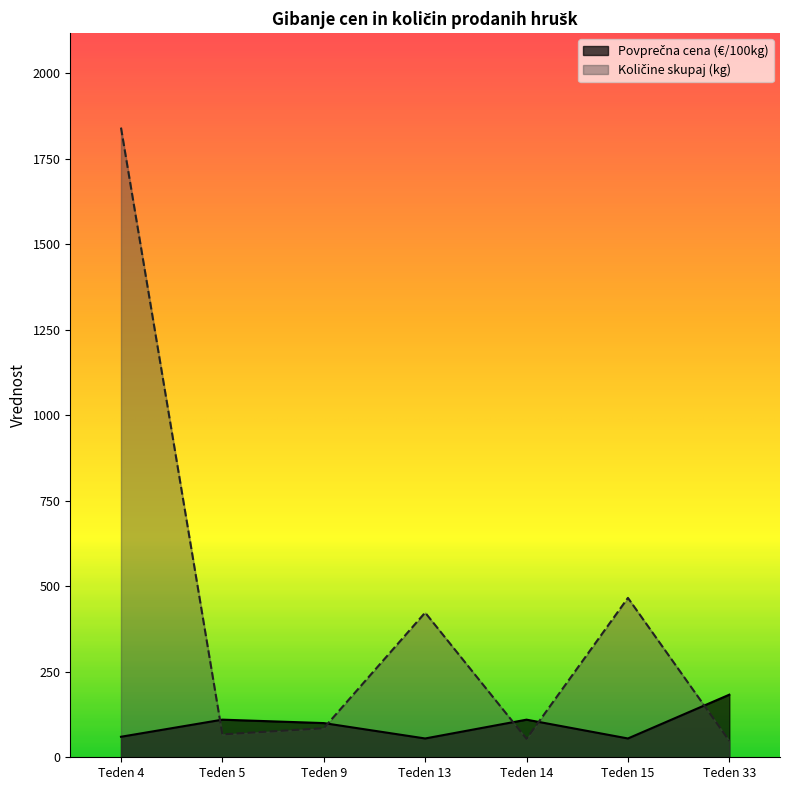

What is the difference between the highest and lowest values at Teden 15?

411